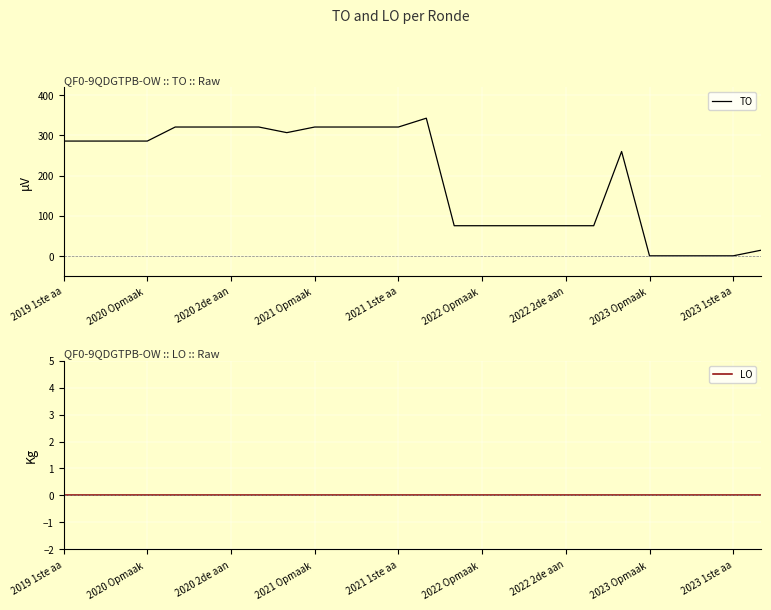

The value of TO at 2022 Opmaak  is 47. True or false?

False